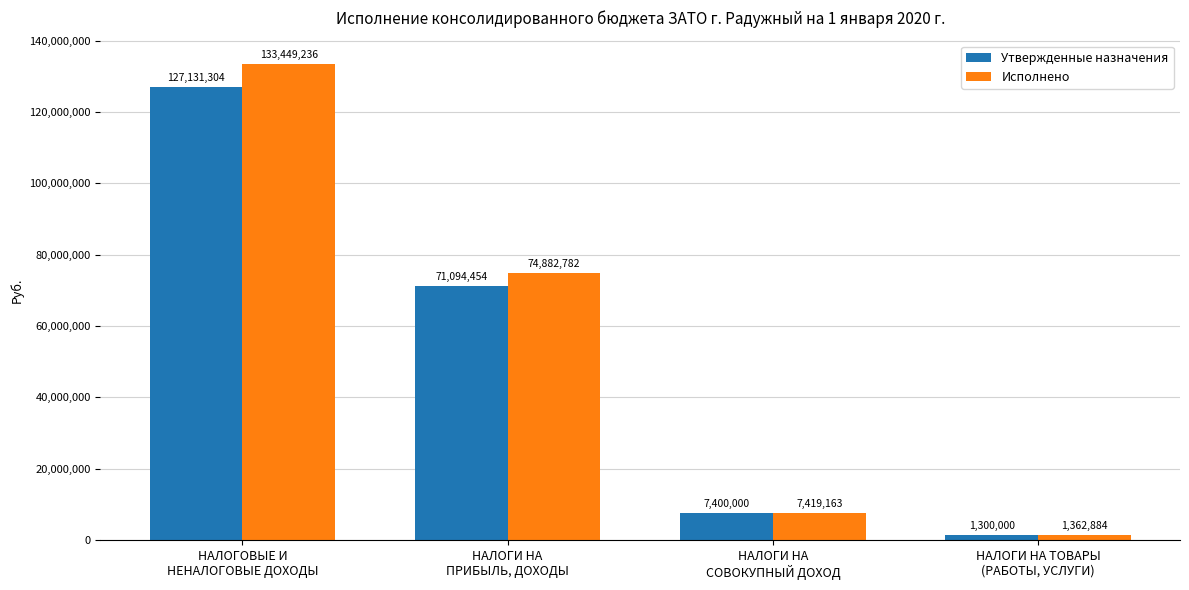

Which series has the largest range (max minus min)?

Исполнено